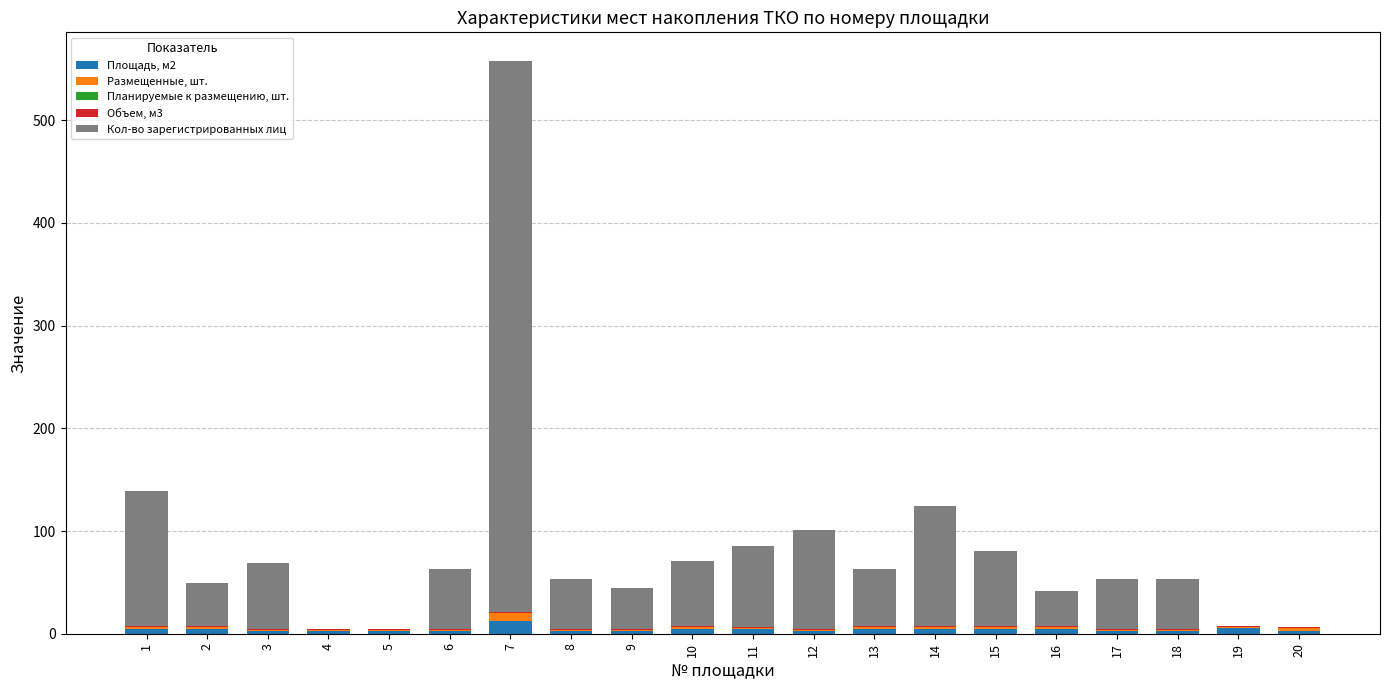

At which category is the sum across all series the highest?

7